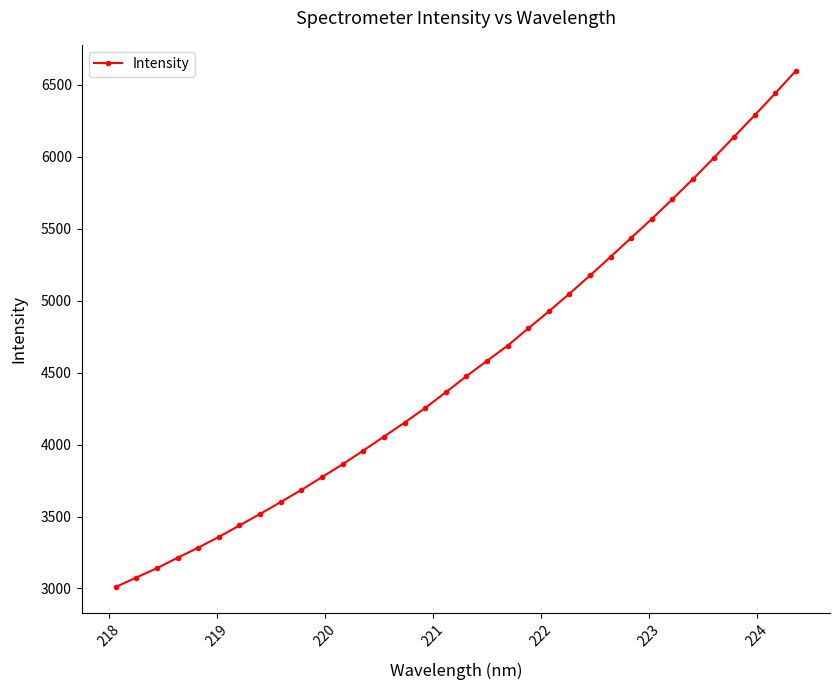

What is the maximum value shown in the chart?

6599.3